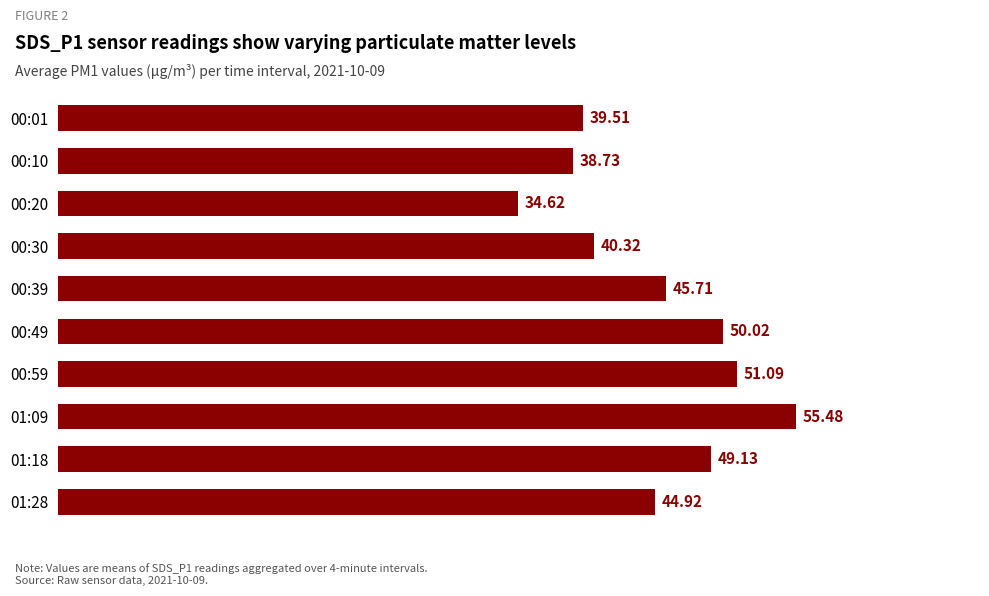

At which label is the value closest to 45?

01:28